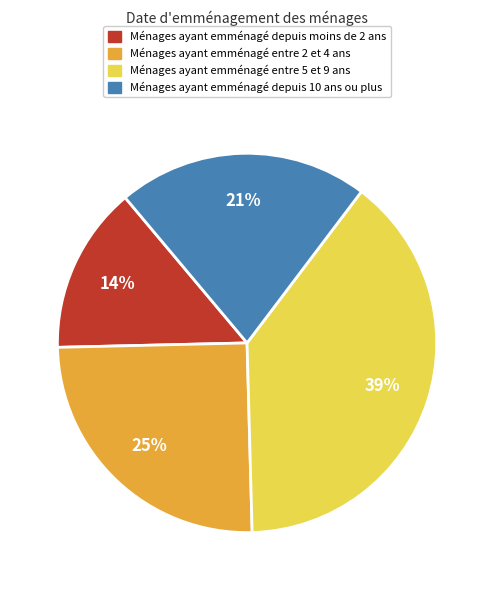

To the nearest percent, what is the average slice percentage?

25%